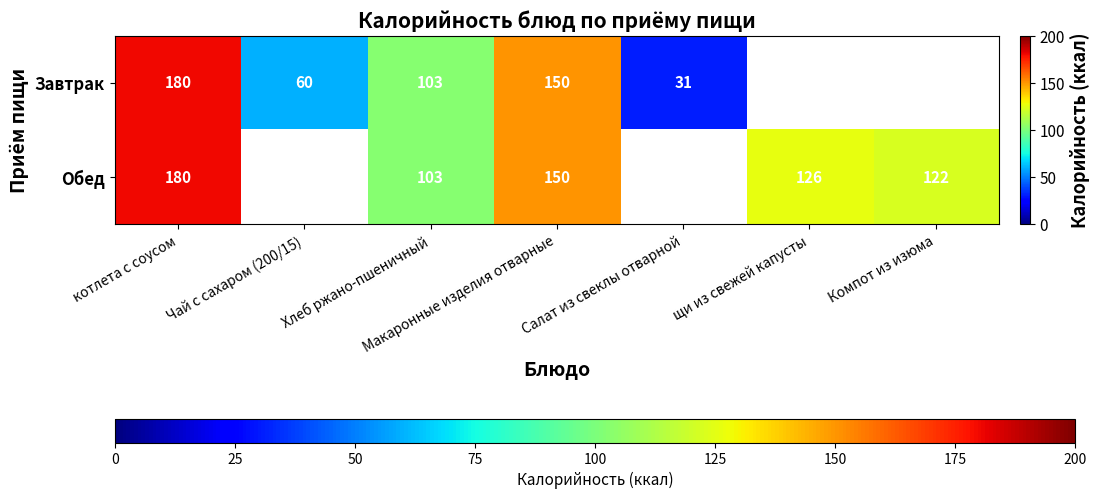

At which category is the sum across all series the highest?

котлета с соусом